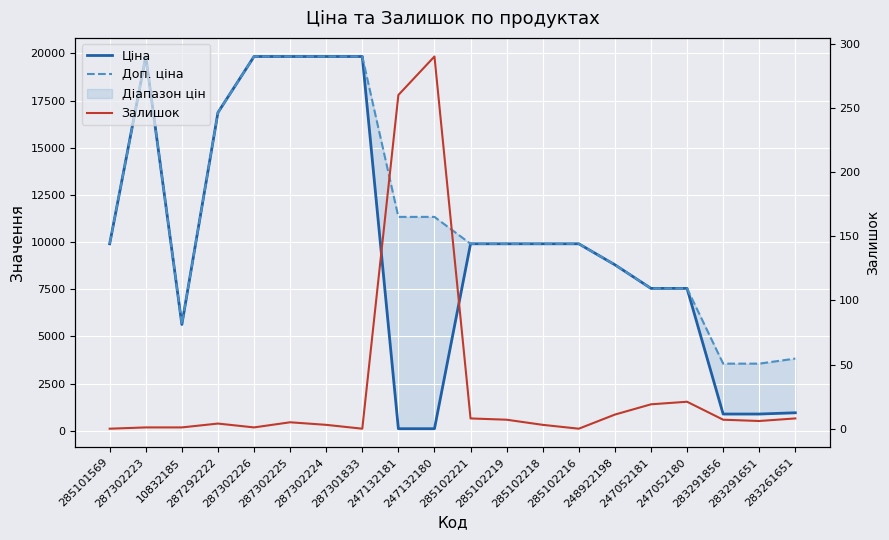

Reading left to right, extract all data points from this chart.

Ціна: 9908.5	19831.1	5636.0	16863.2	19831.1	19831.1	19831.1	19831.1	113.3	113.3	9908.5	9908.5	9908.5	9908.5	8797.6	7545.9	7545.9	889.9	889.9	957.1
Доп. ціна: 9908.5	19831.1	5636.0	16863.2	19831.1	19831.1	19831.1	19831.1	11334.0	11334.0	9908.5	9908.5	9908.5	9908.5	8797.6	7545.9	7545.9	3559.7	3559.7	3828.4
Залишок: 0.0	1.0	1.0	4.0	1.0	5.0	3.0	0.0	260.0	290.0	8.0	7.0	3.0	0.0	11.0	19.0	21.0	7.0	6.0	8.0